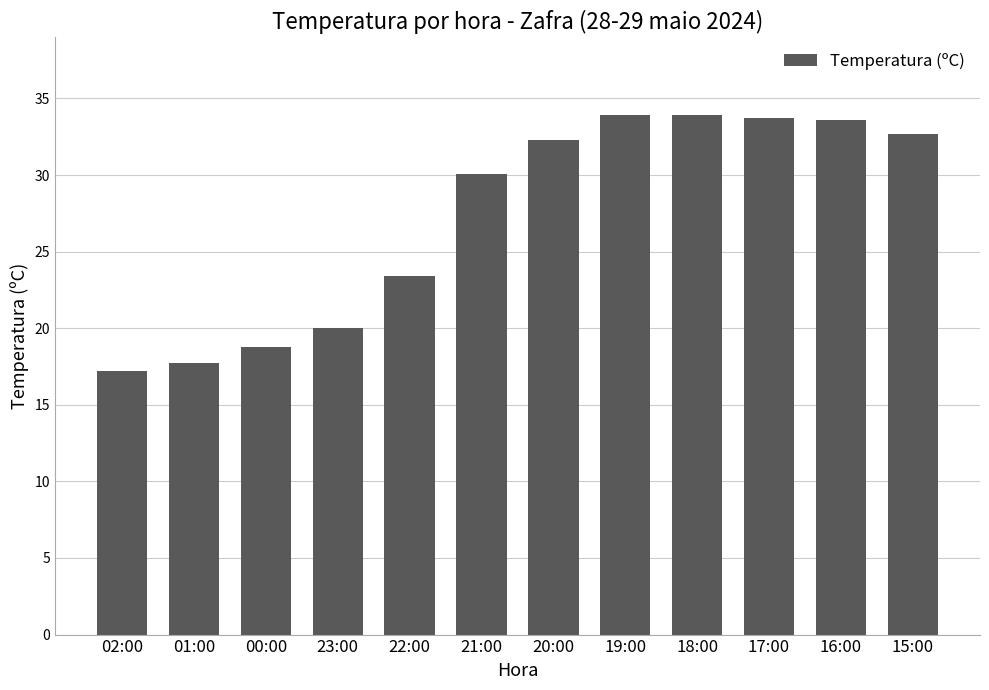

What position from the right is 16:00?

2